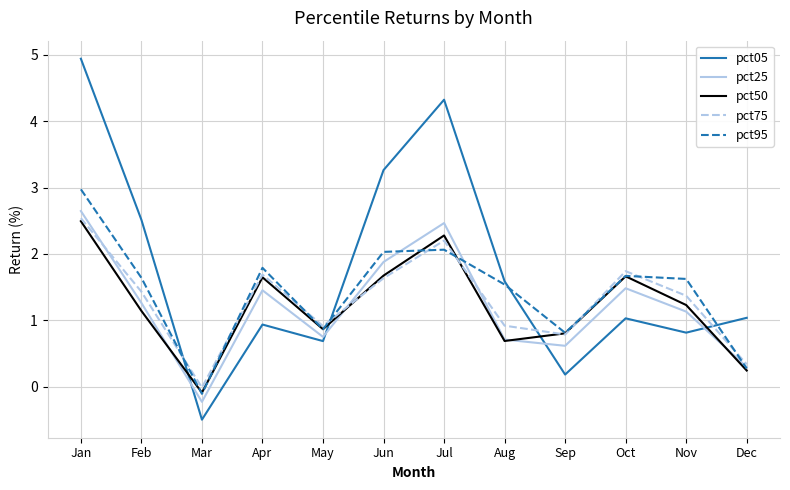

Is it true that pct95 equals 1.5 at May?

False